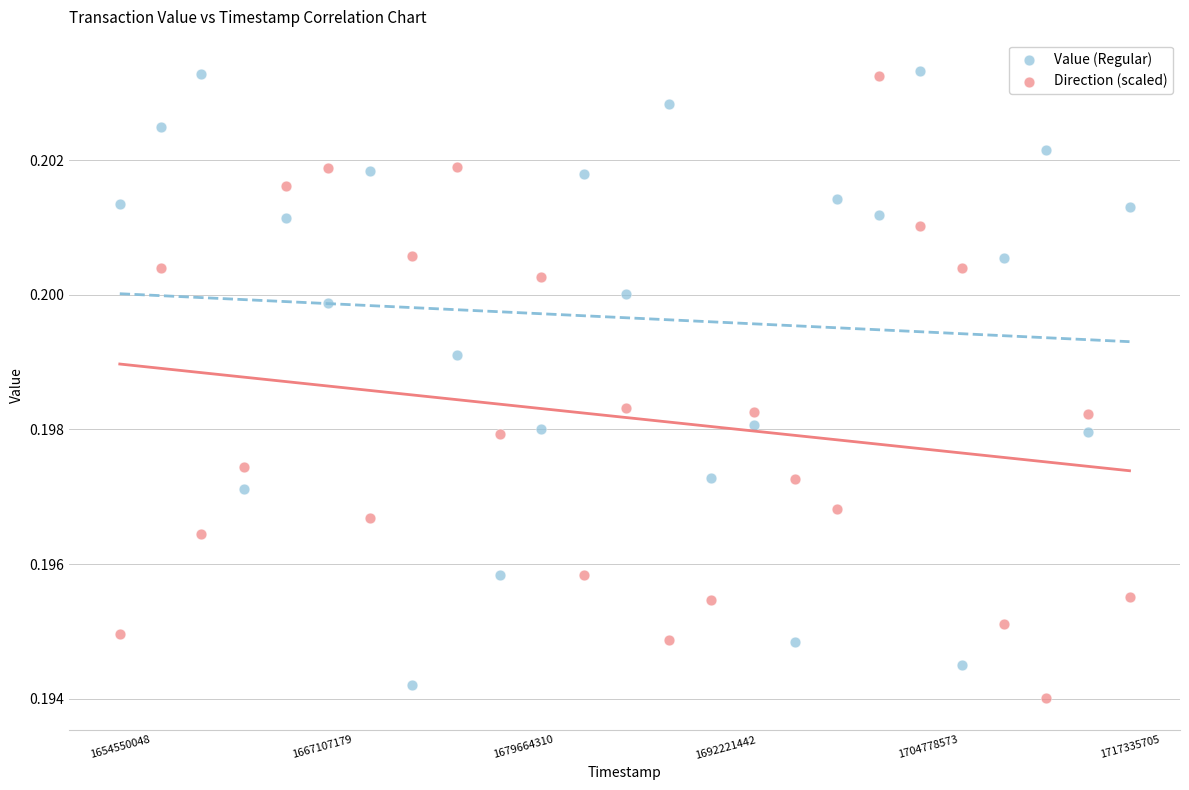

Across all data points, what is the range of X values (max minus min)?

62785657.0